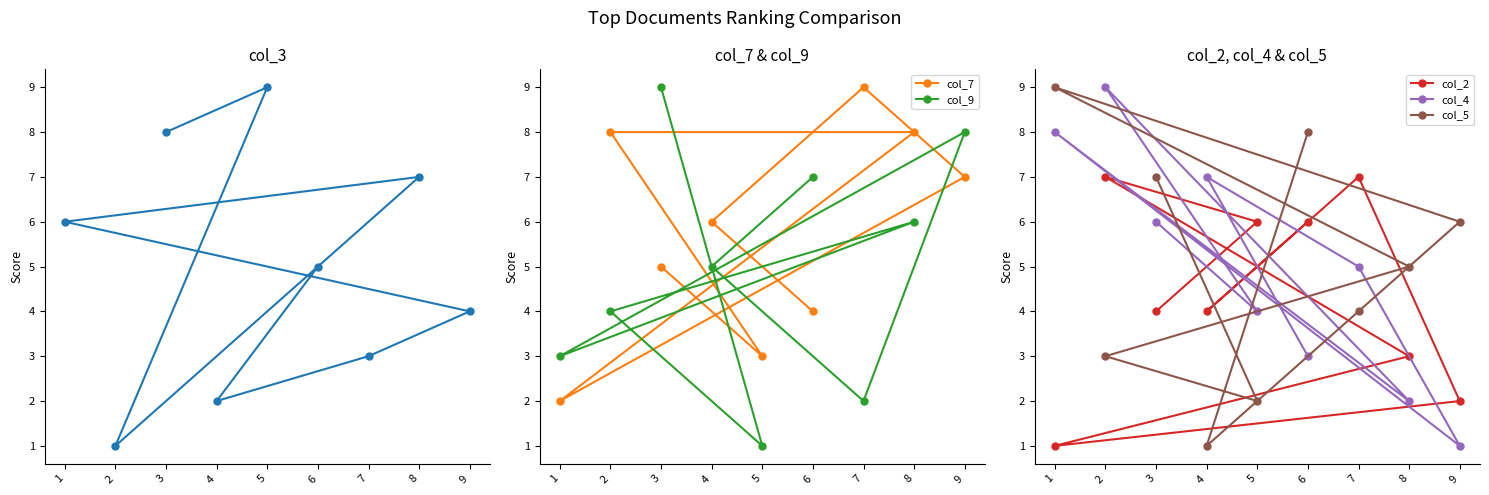

What is the difference between the highest and lowest values at 1?

8